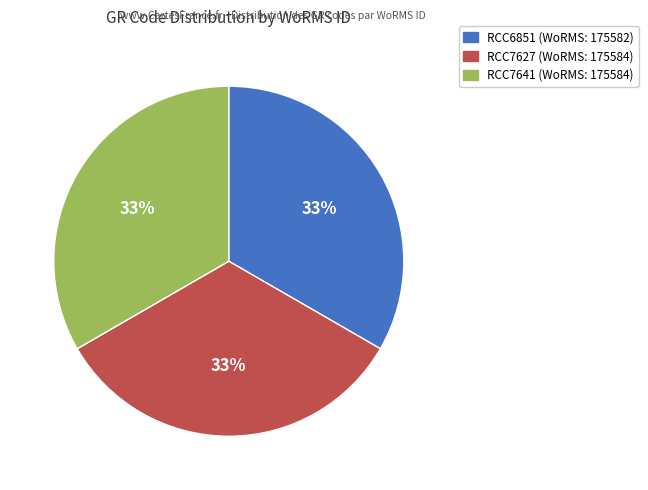

Is it true that RCC6851 is 44% of the pie?

False